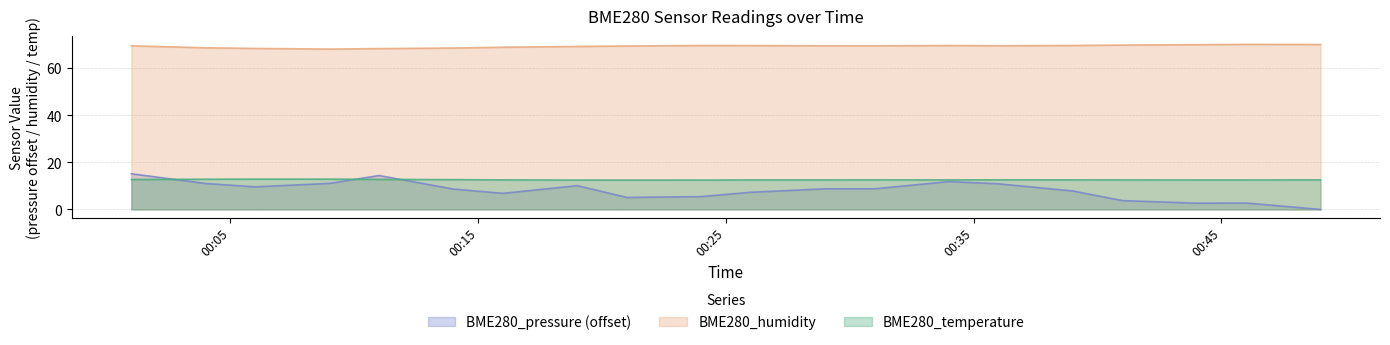

List the labels in order of BME280_pressure value, smallest first.

00:49, 00:44, 00:46, 00:41, 00:21, 00:24, 00:16, 00:26, 00:39, 00:14, 00:29, 00:31, 00:06, 00:19, 00:36, 00:04, 00:09, 00:34, 00:11, 00:01